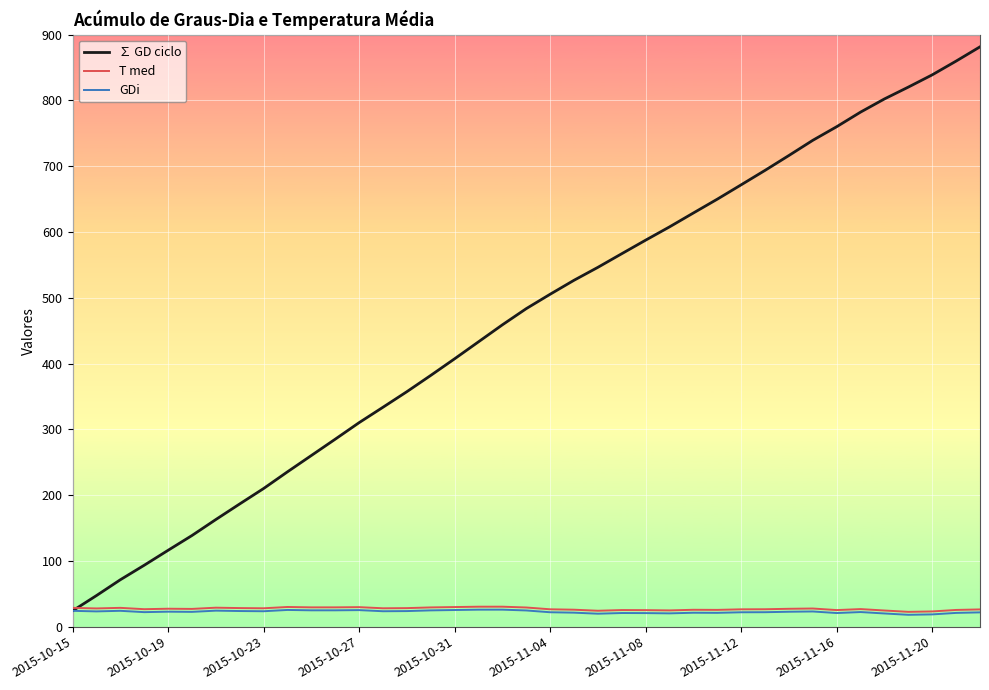

Which series has the widest spread of values?

∑ GD ciclo